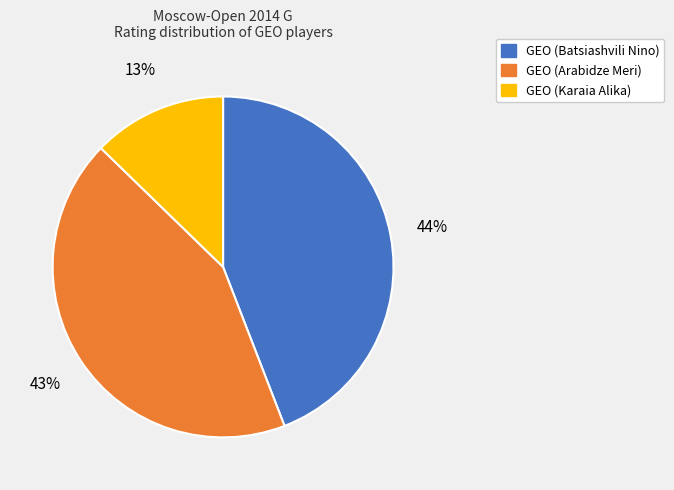

To the nearest percent, what percentage of the pie is GEO (Batsiashvili Nino)?

44%